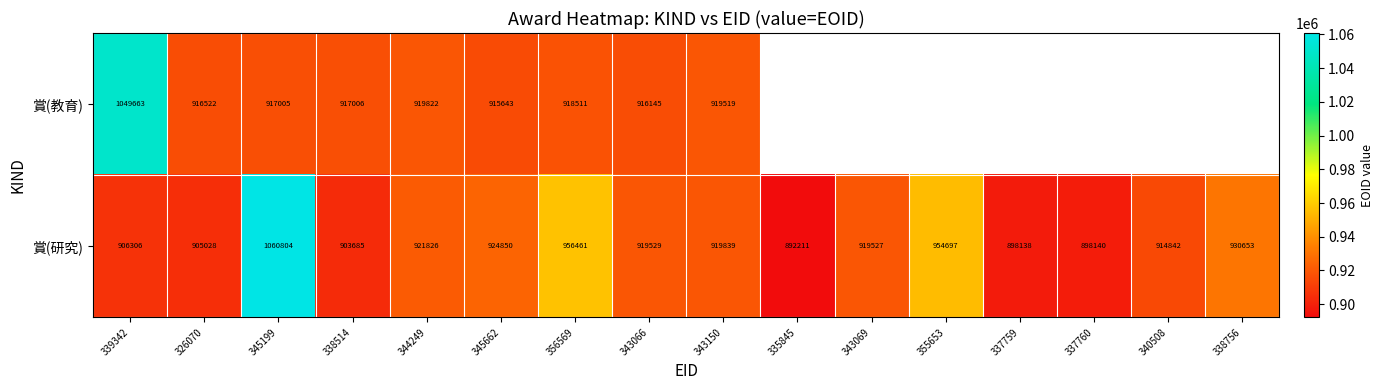

Which label corresponds to the smallest value in the chart?

335845